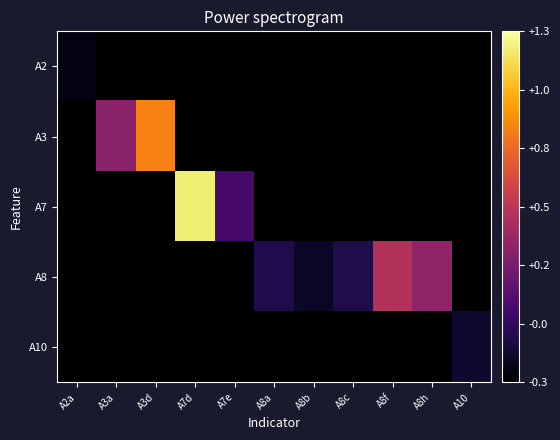

What is the minimum value shown in the chart?

-0.3